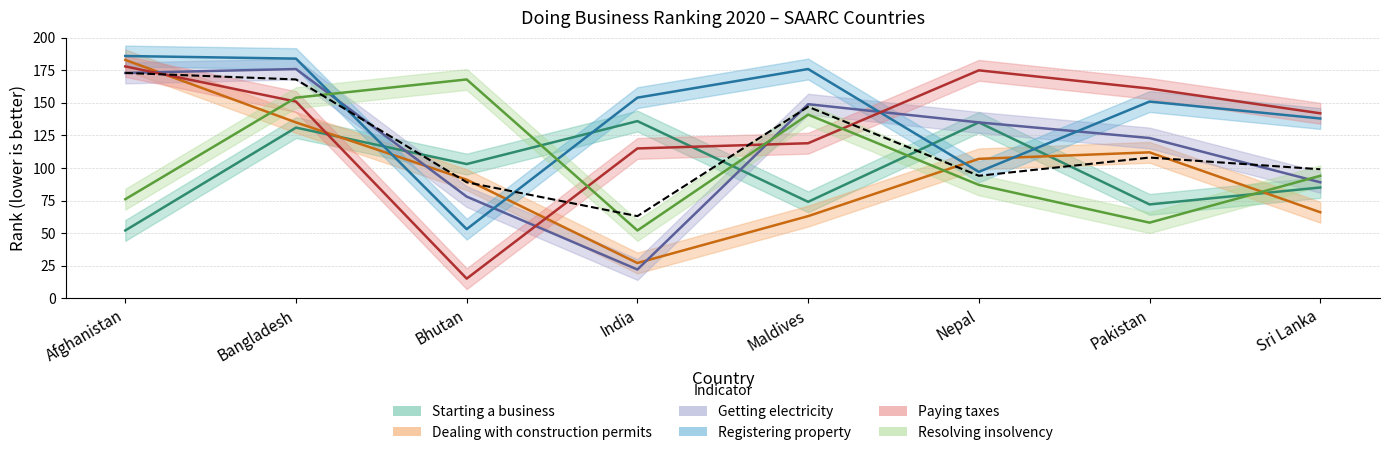

How many interior local peaks does the Getting electricity series have?

2